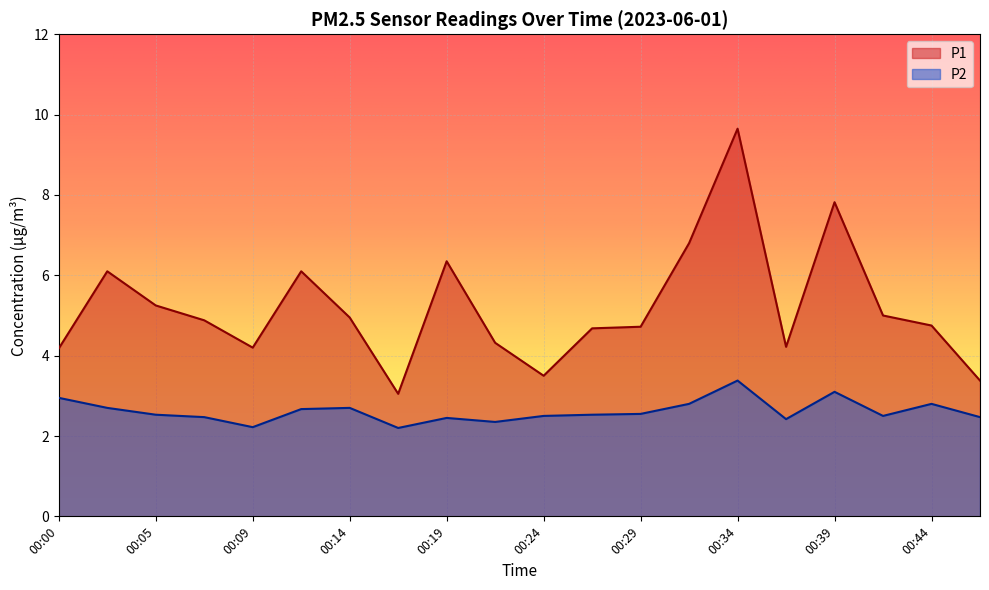

At 00:07, list the series in order from largest to smallest.

P1, P2